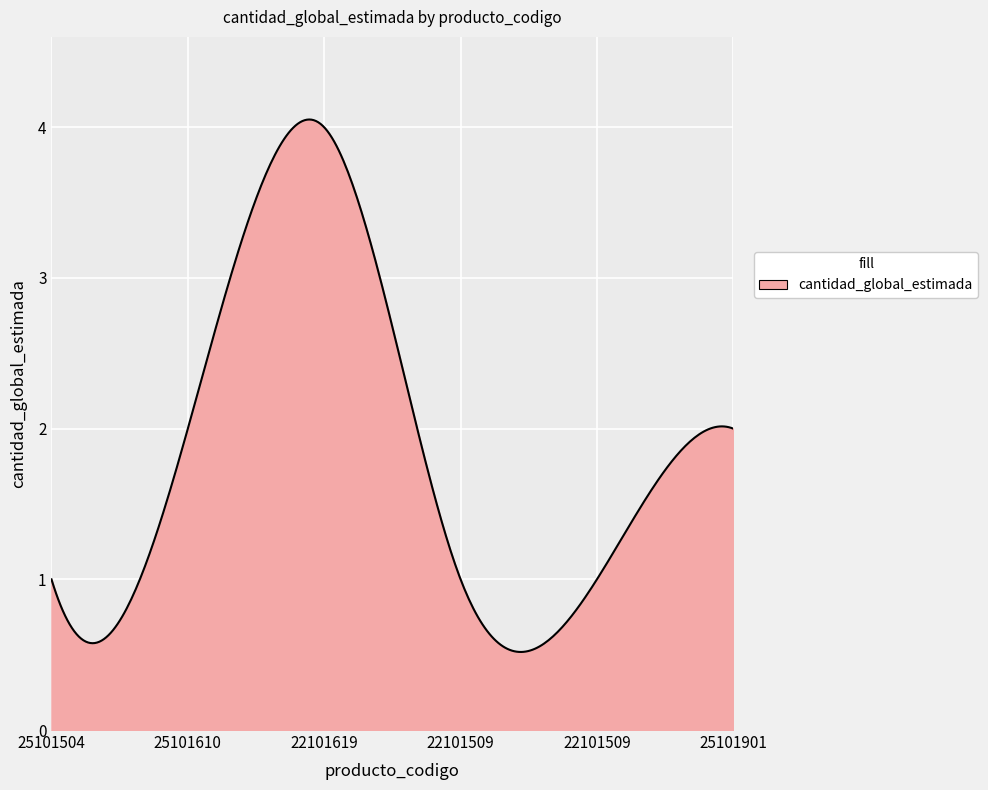

What is the difference between the maximum and minimum values?

3.5